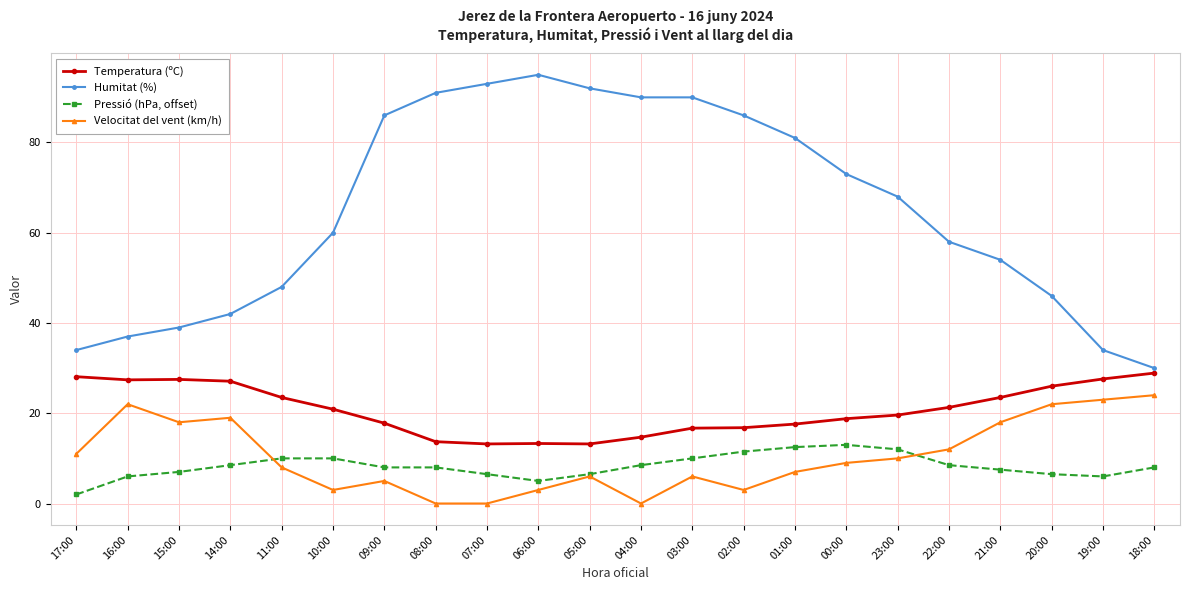

At which category does Velocitat del vent (km/h) reach its first local peak?

16:00